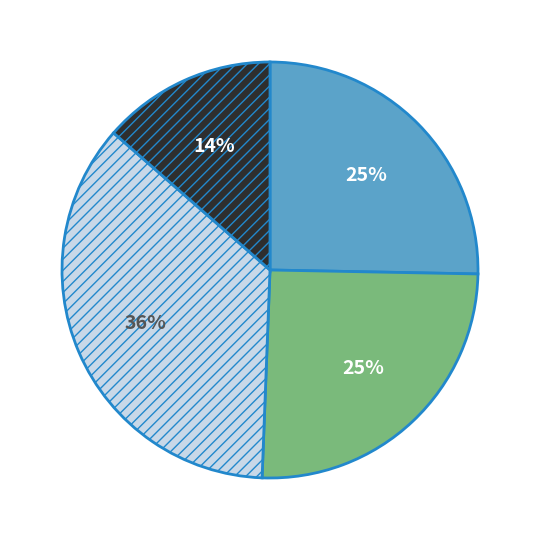

Is there any slice that represents more than half of the pie?

No